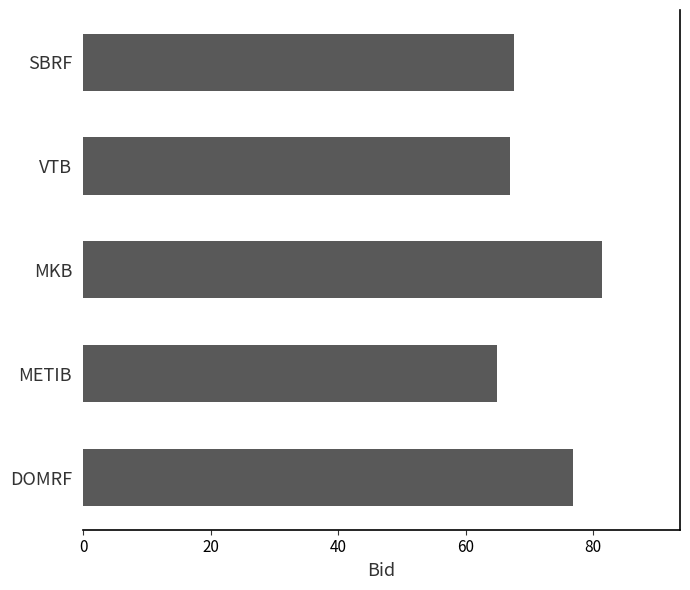

True or false: the data shows 67.6 at SBRF.

True